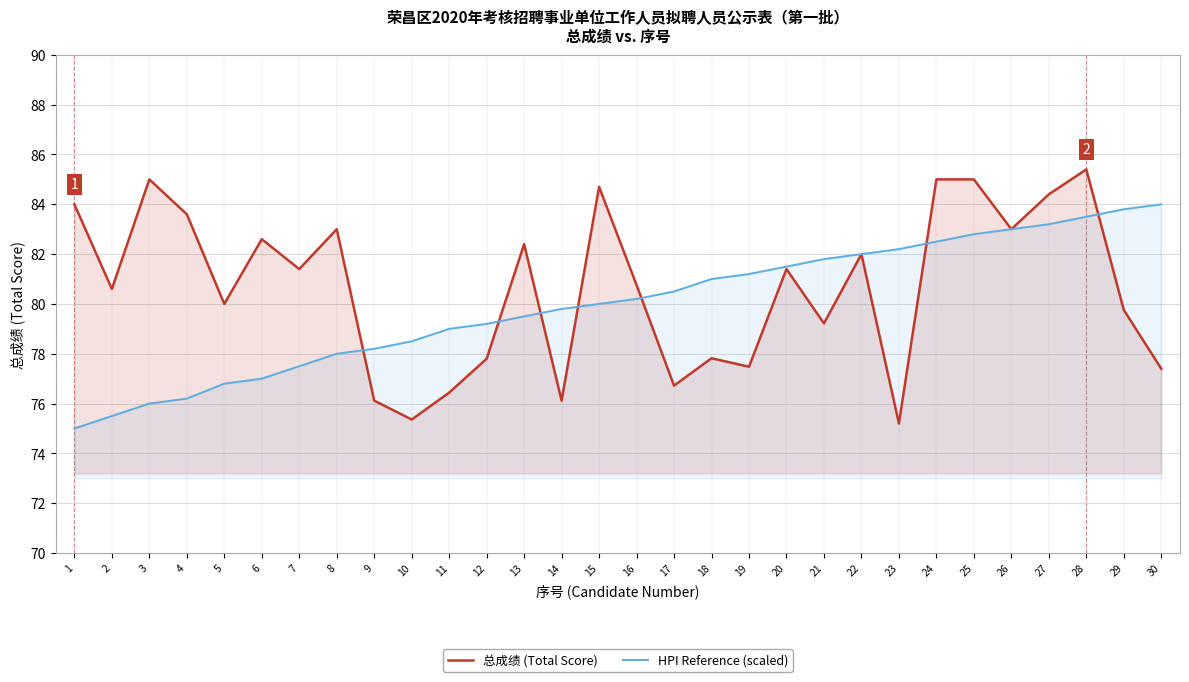

True or false: 总成绩 (Total Score) has a value of 136.8 at 3.

False